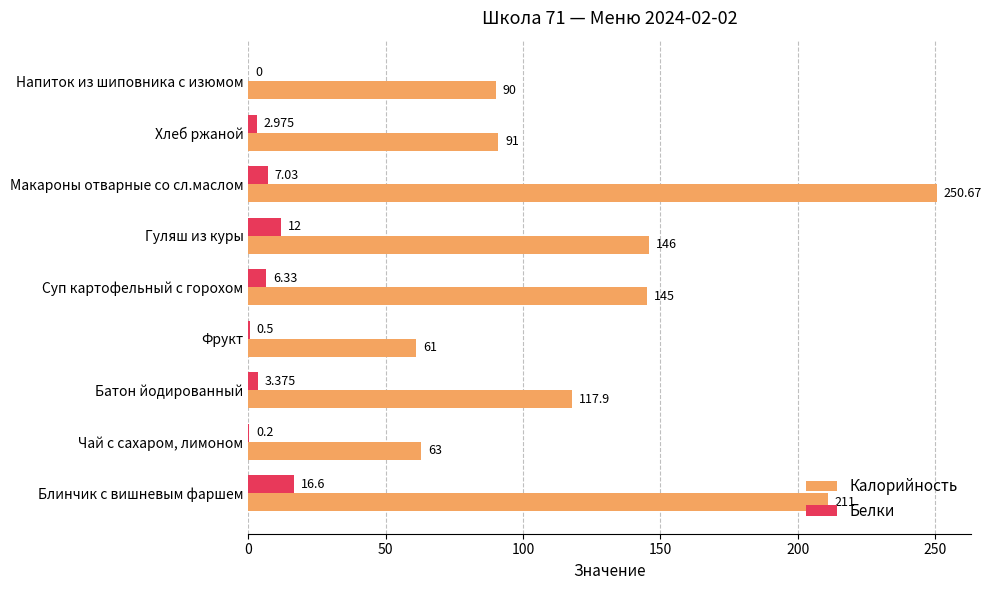

What are all the series names shown in the legend?

Калорийность, Белки